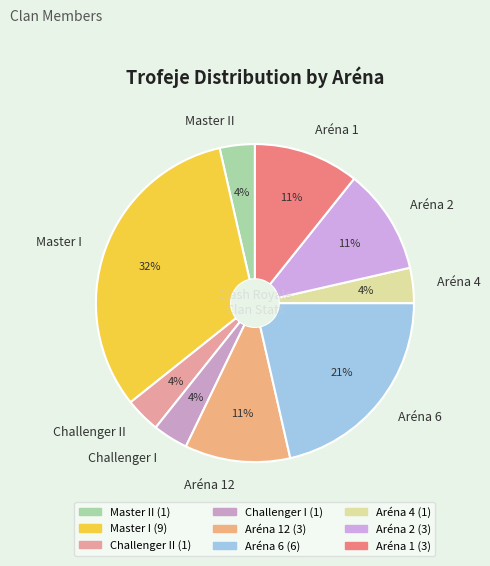

Is the sum of Aréna 1 and Master I greater than half?

No